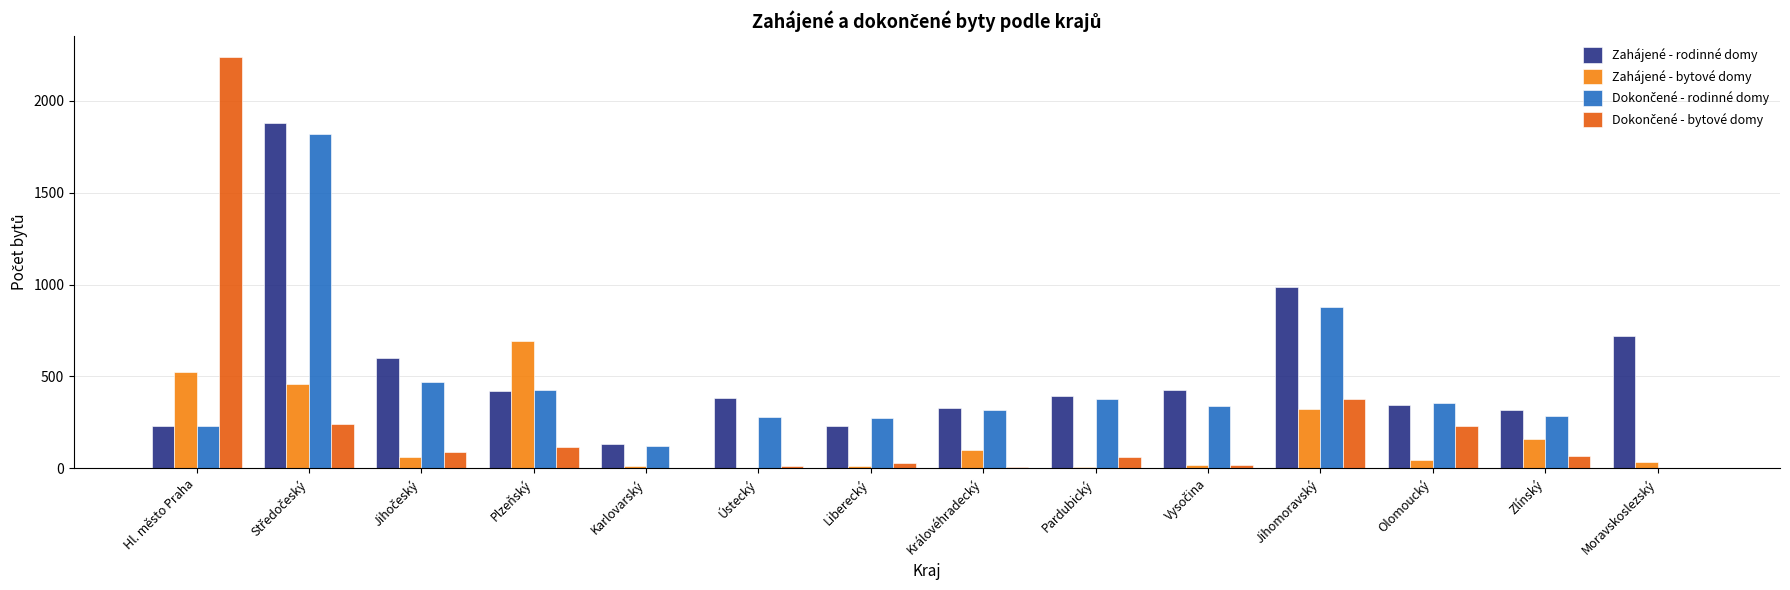

What is the total value across all series at Hl. město Praha?

3227